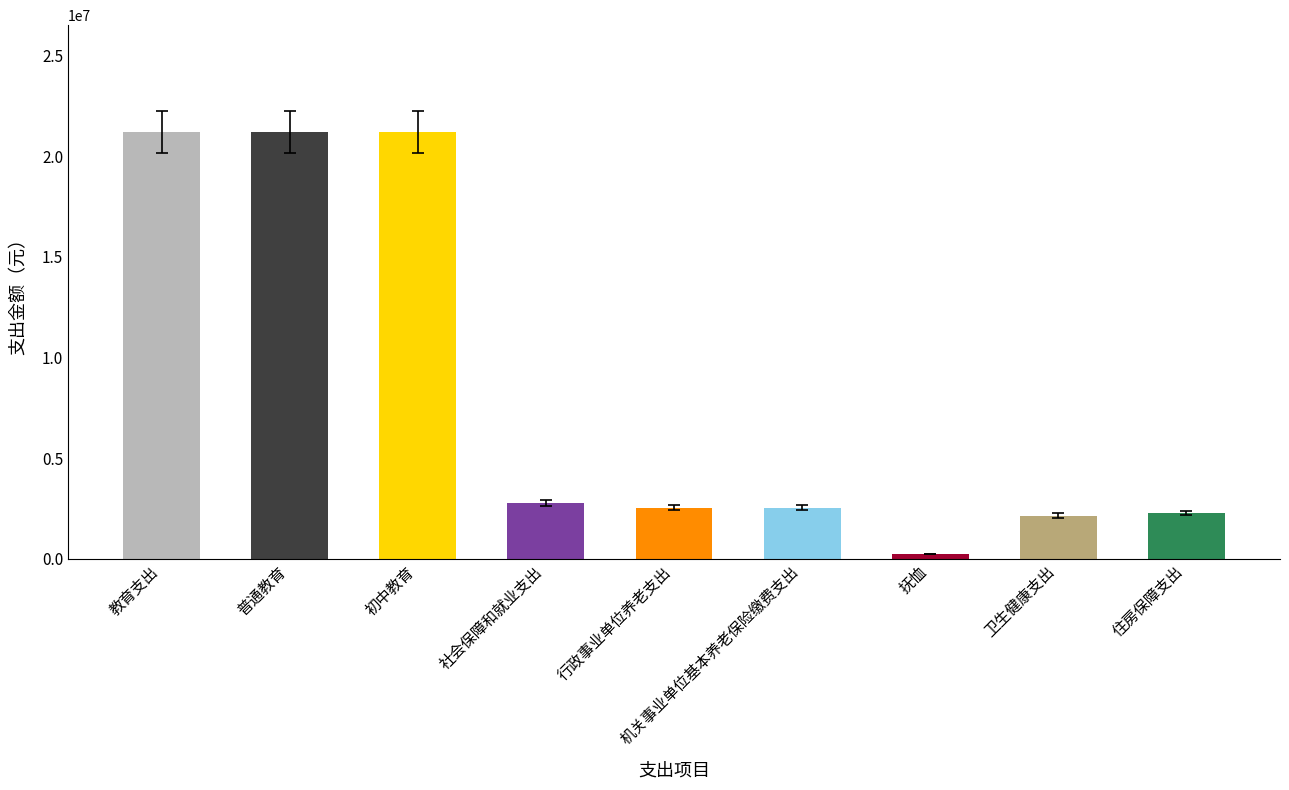

Which category has the lowest value across all series?

抚恤